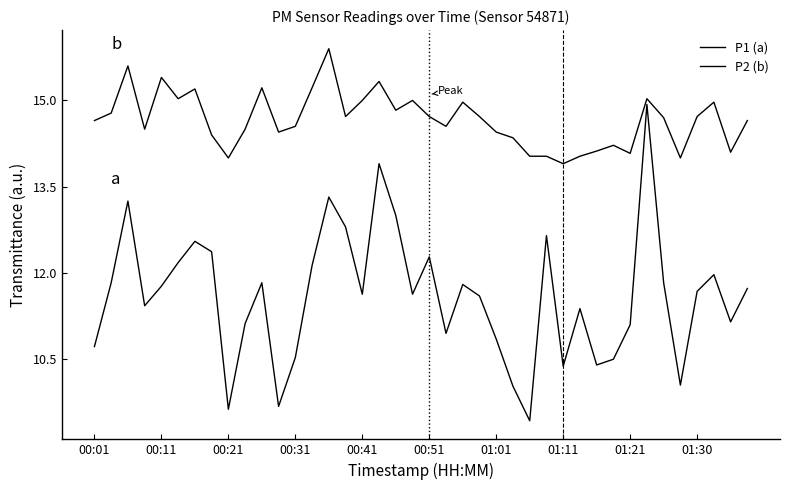

At which label is P2 (b) closest to 14?

00:21